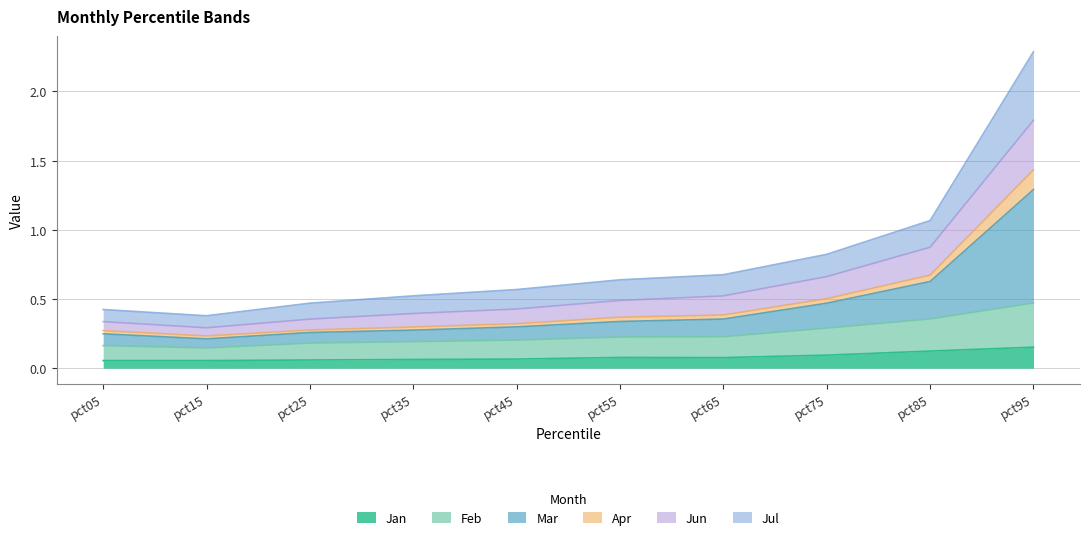

What are all the series names shown in the legend?

Jan, Feb, Mar, Apr, Jun, Jul